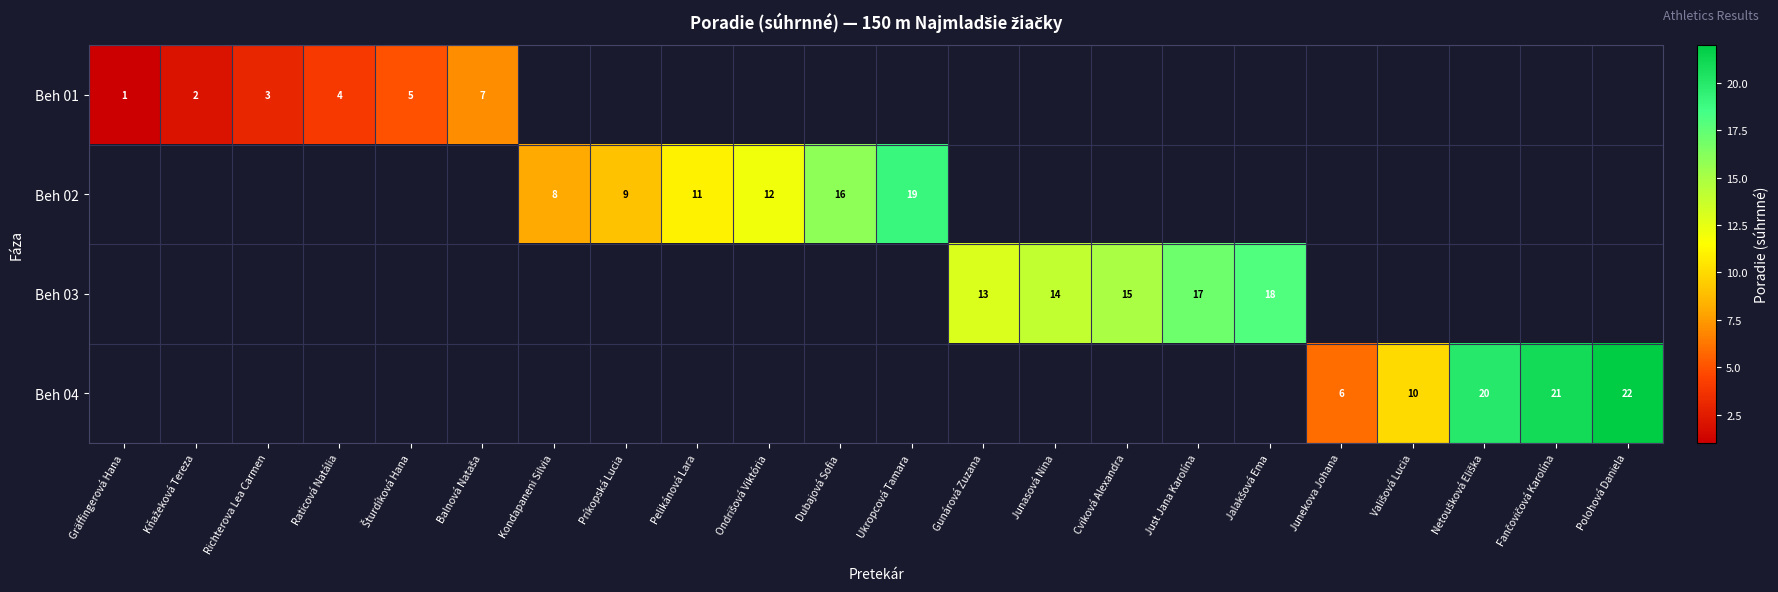

Is the value of Beh 01 at Richterova Lea Carmen greater than the value of Beh 03 at Gunárová Zuzana?

No